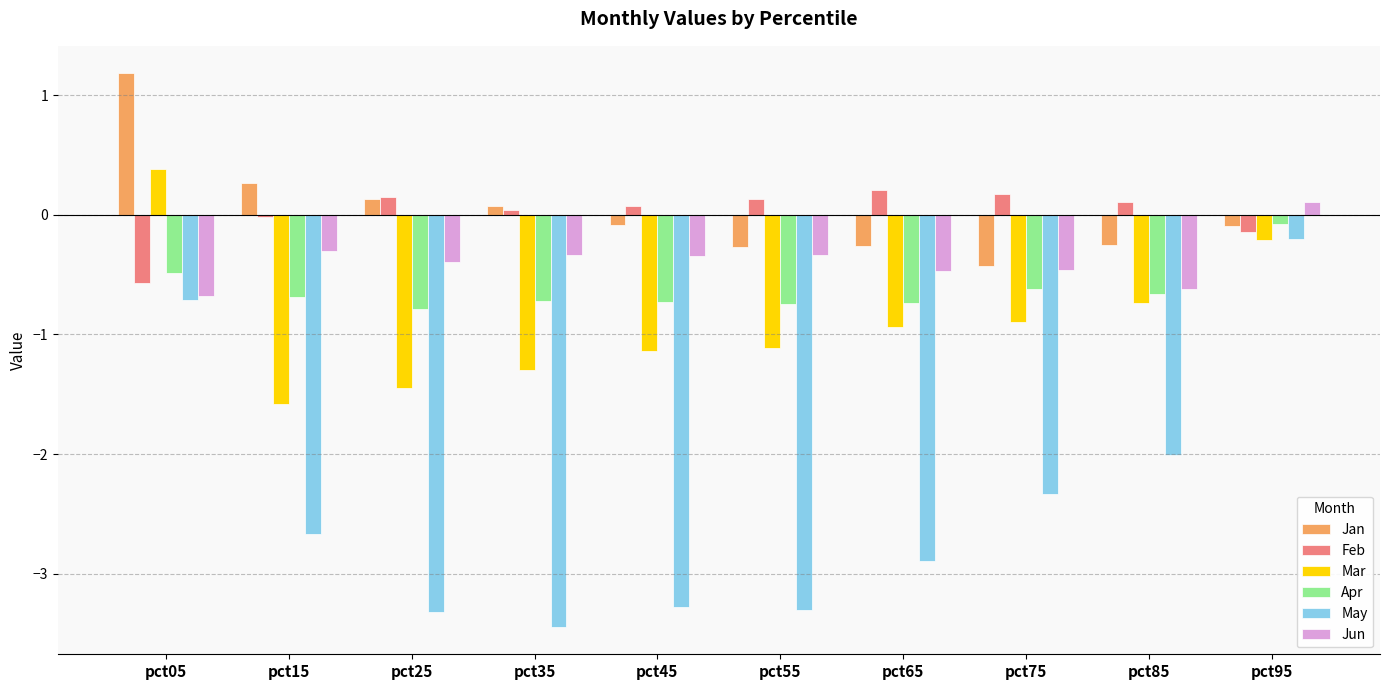

How many values in the Feb series are below 0?

3